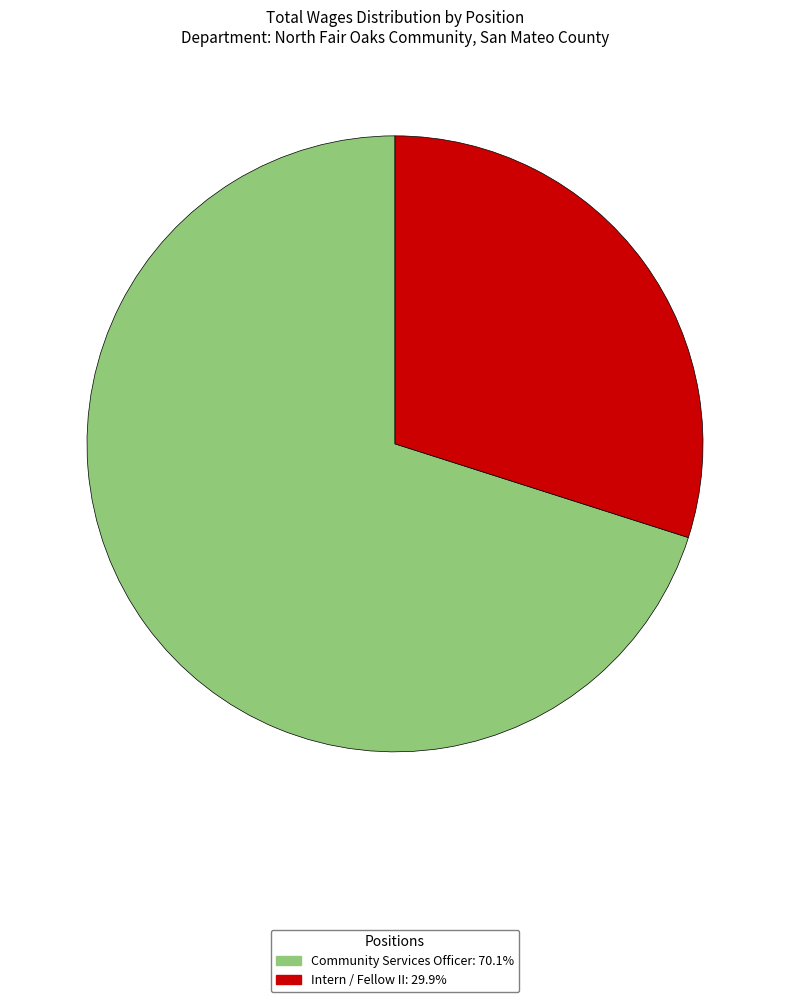

Rank the categories by value from lowest to highest.

Intern / Fellow II, Community Services Officer